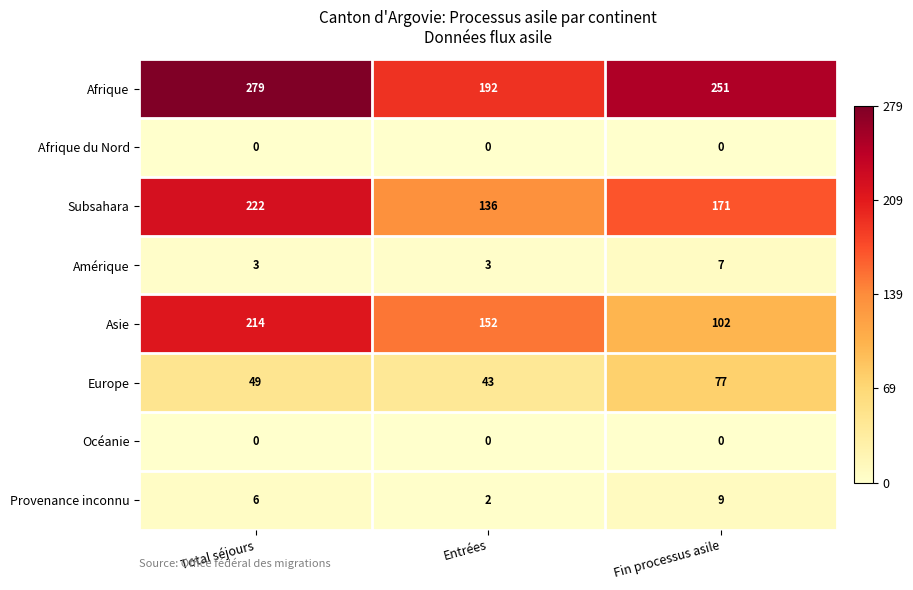

How many distinct data groups are displayed?

8